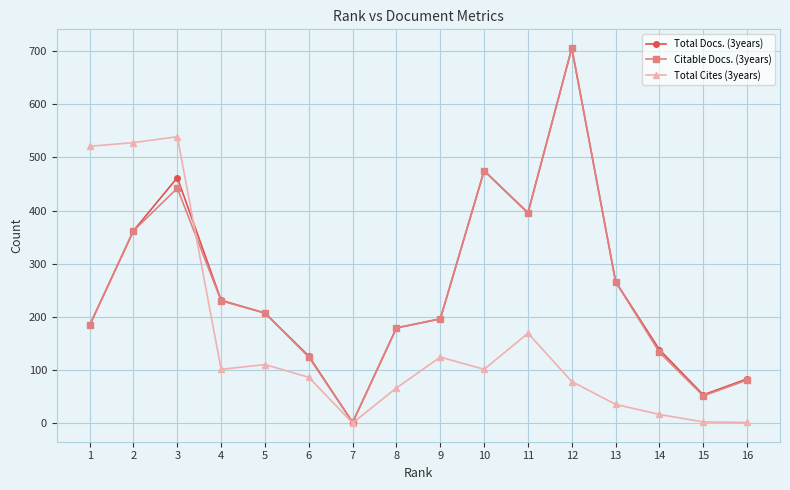

At which category is the sum across all series the highest?

12